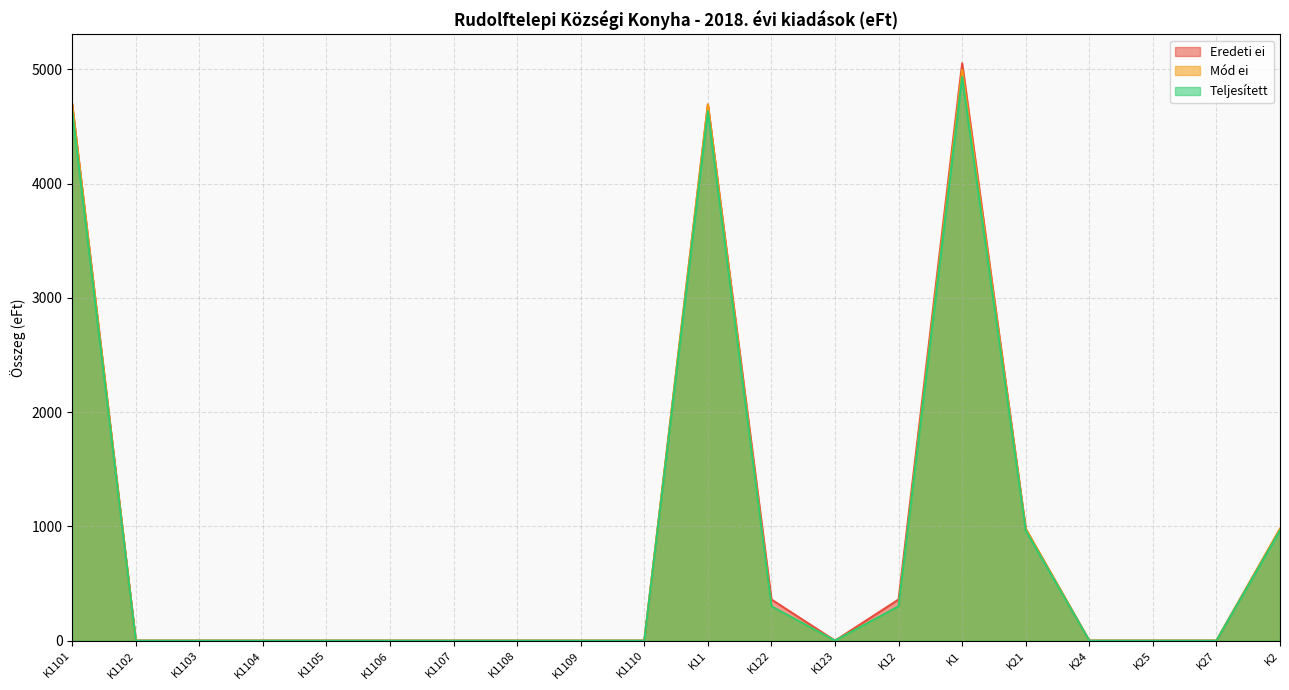

Reading left to right, list all the values displayed in this chart.

Eredeti ei: 4692	0	0	0	0	0	0	0	0	0	4692	360	0	360	5052	978	0	0	0	978
Mód ei: 4692	0	0	0	0	0	0	0	0	0	4692	300	0	300	4992	978	0	0	0	978
Teljesített: 4633	0	0	0	0	0	0	0	0	0	4633	300	0	300	4933	964	0	0	0	964